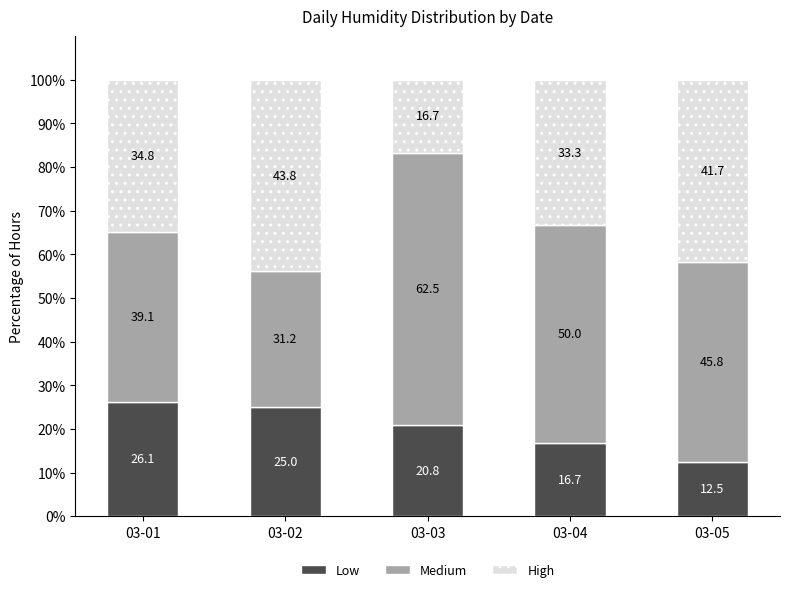

What is the total value across all series at 03-03?

100.0